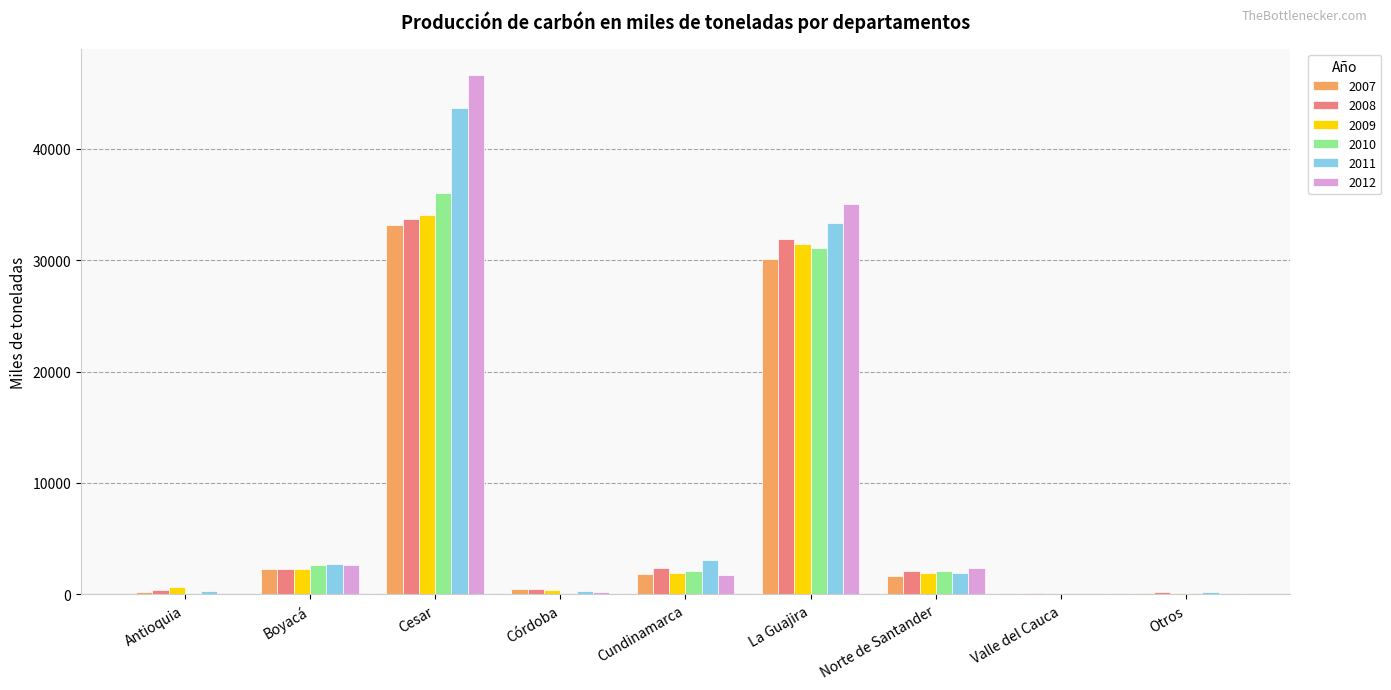

Between Cundinamarca and La Guajira, which series saw the biggest shift?

2012